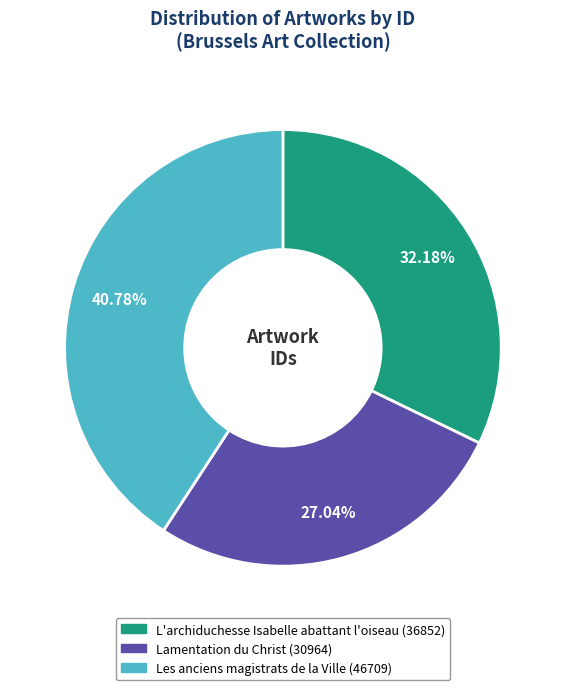

How many slices are in this pie chart?

3